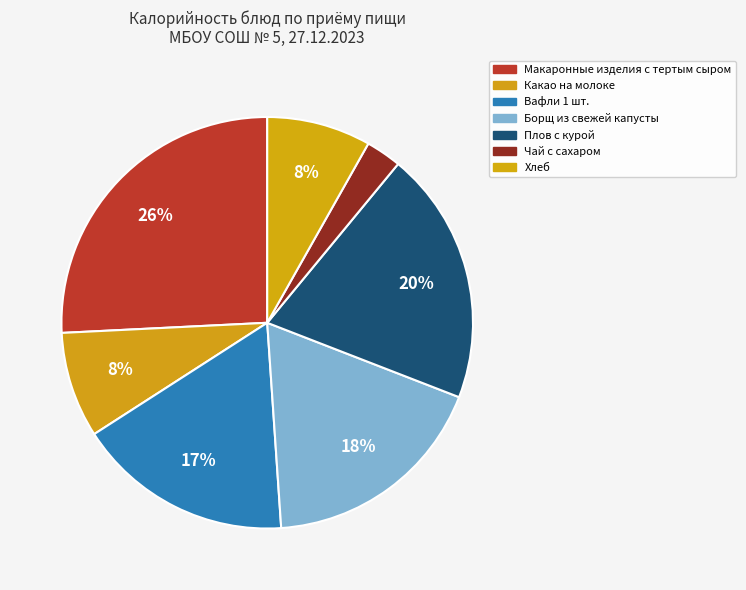

What percentage is NOT represented by Макаронные изделия с тертым сыром?

74.2%